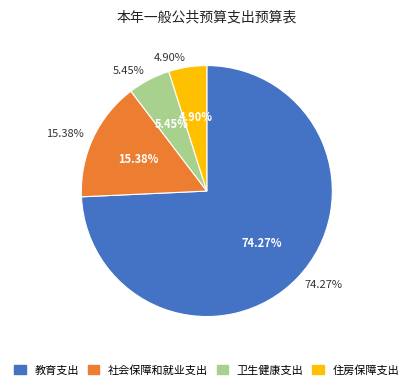

To the nearest percent, what percentage of the pie is 住房保障支出?

5%